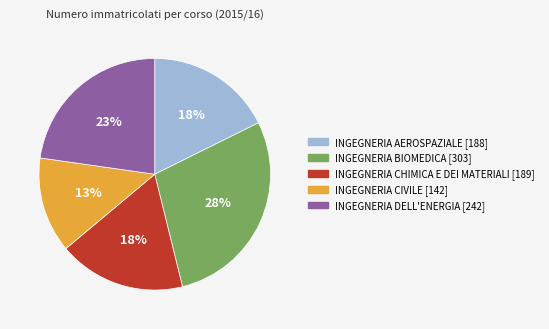

Is there any slice that represents more than half of the pie?

No